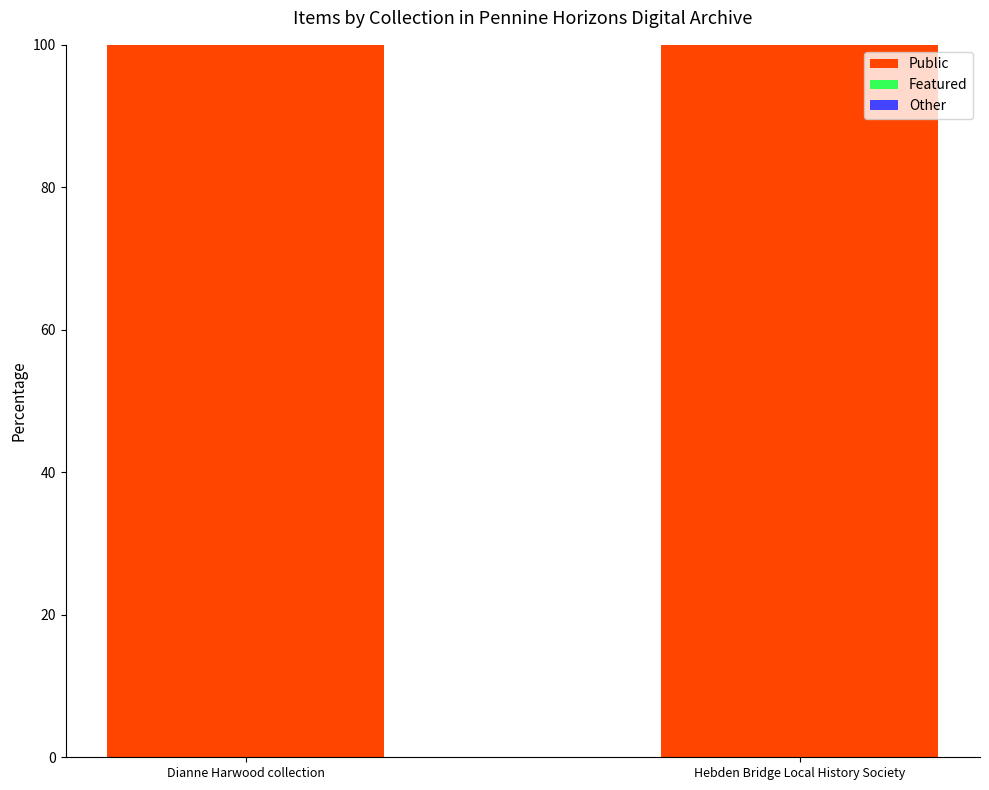

Does the chart contain any negative values?

No